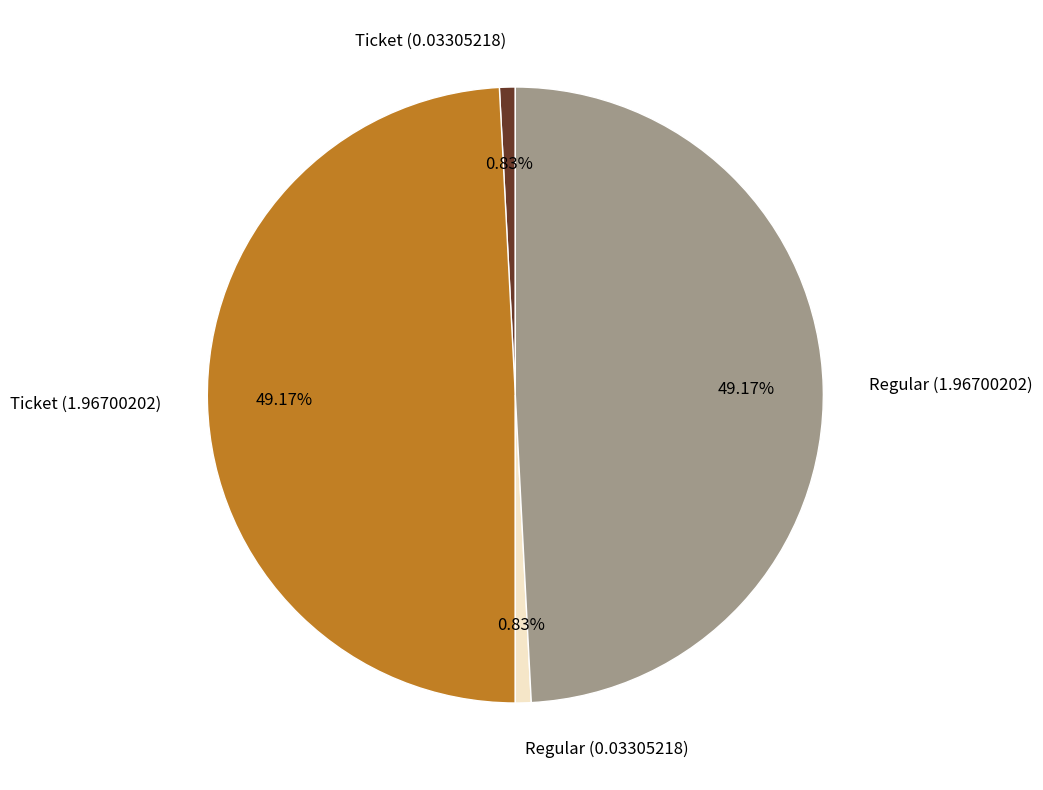

Between Ticket (0.03305218) and Ticket (1.96700202), which is larger?

Ticket (1.96700202)